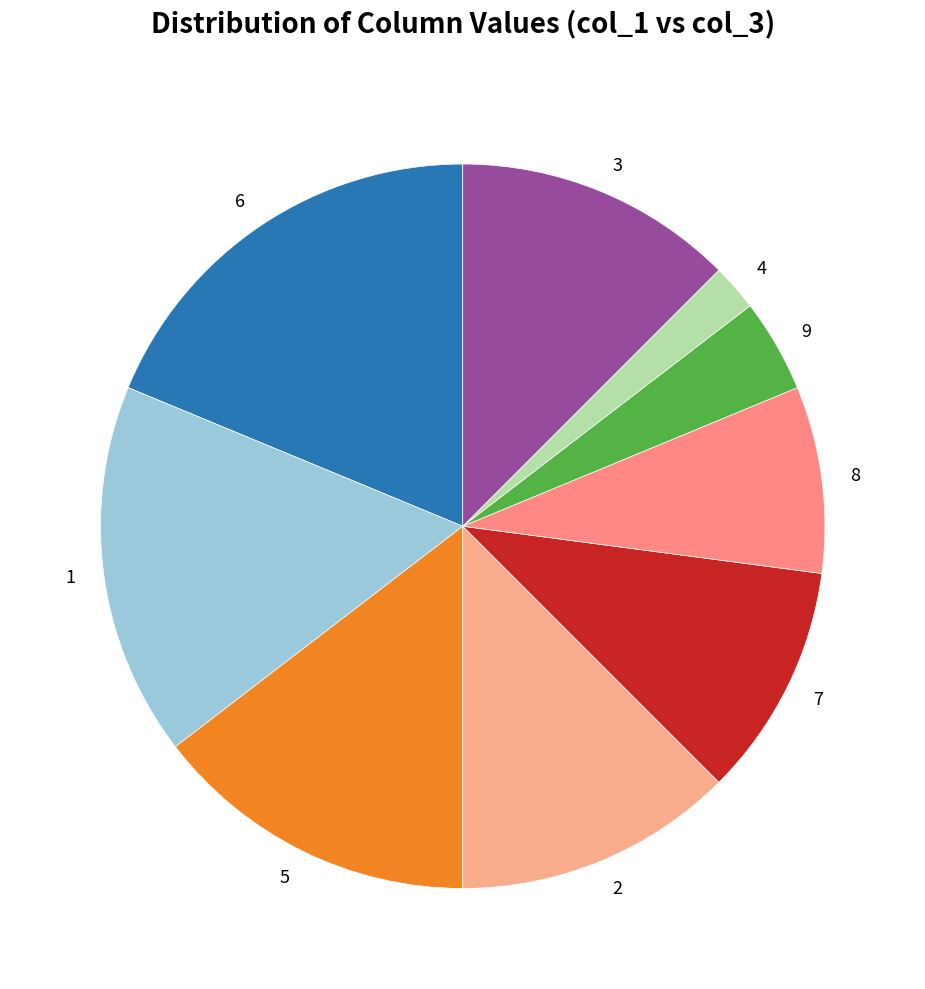

Is there a majority slice in this chart?

No